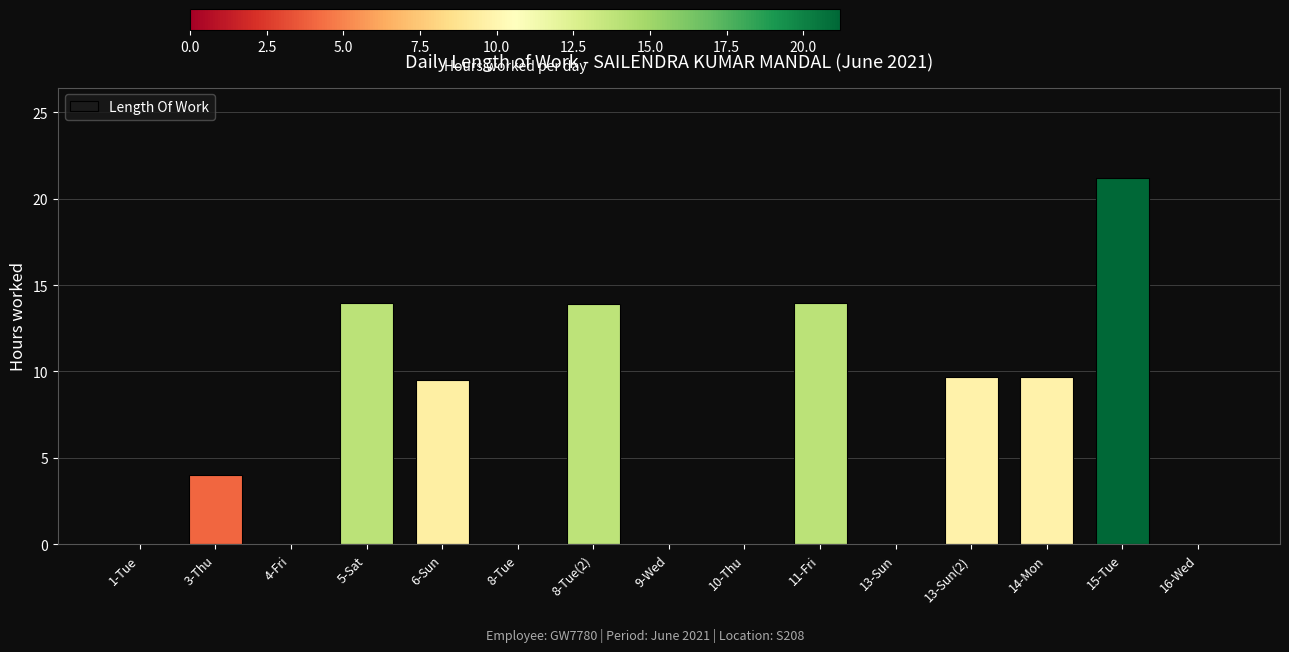

What is the difference between the values at 15-Tue and 16-Wed?

21.2